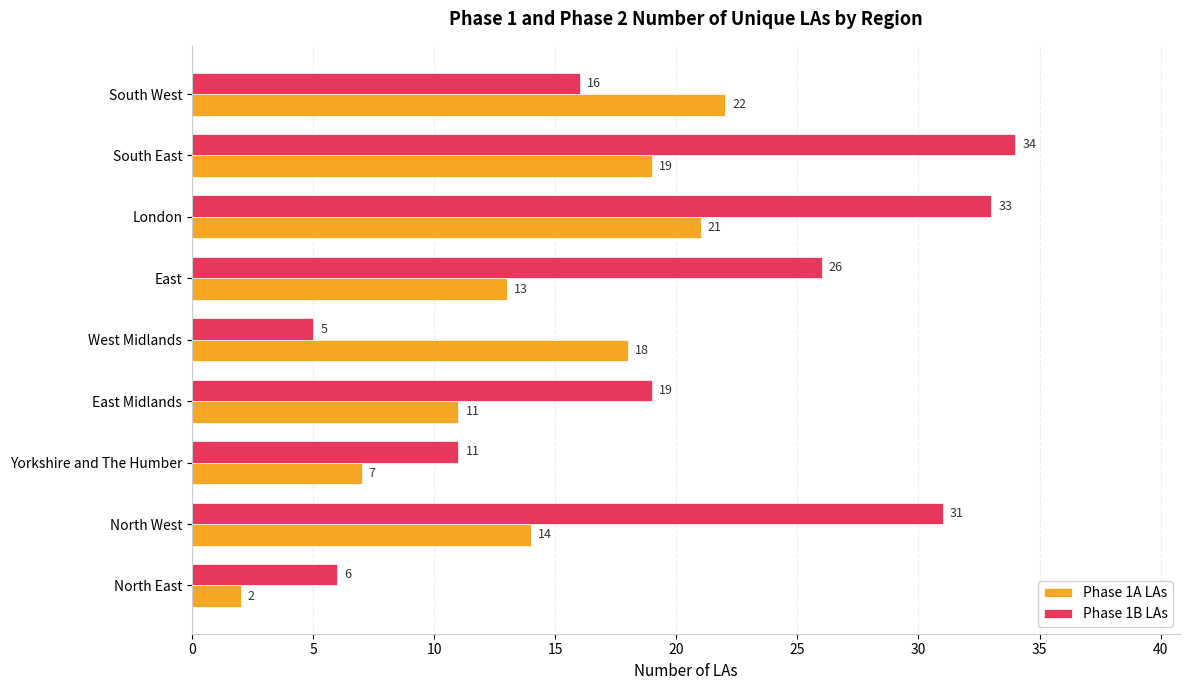

Rank the series by their average value, from lowest to highest.

Phase 1A LAs, Phase 1B LAs